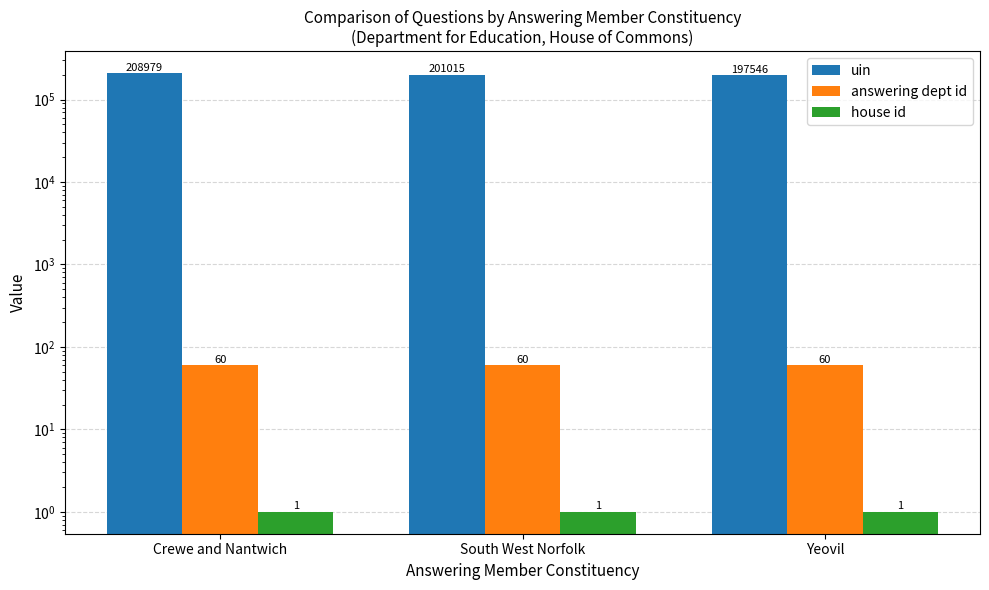

How many bars are there in each group?

3